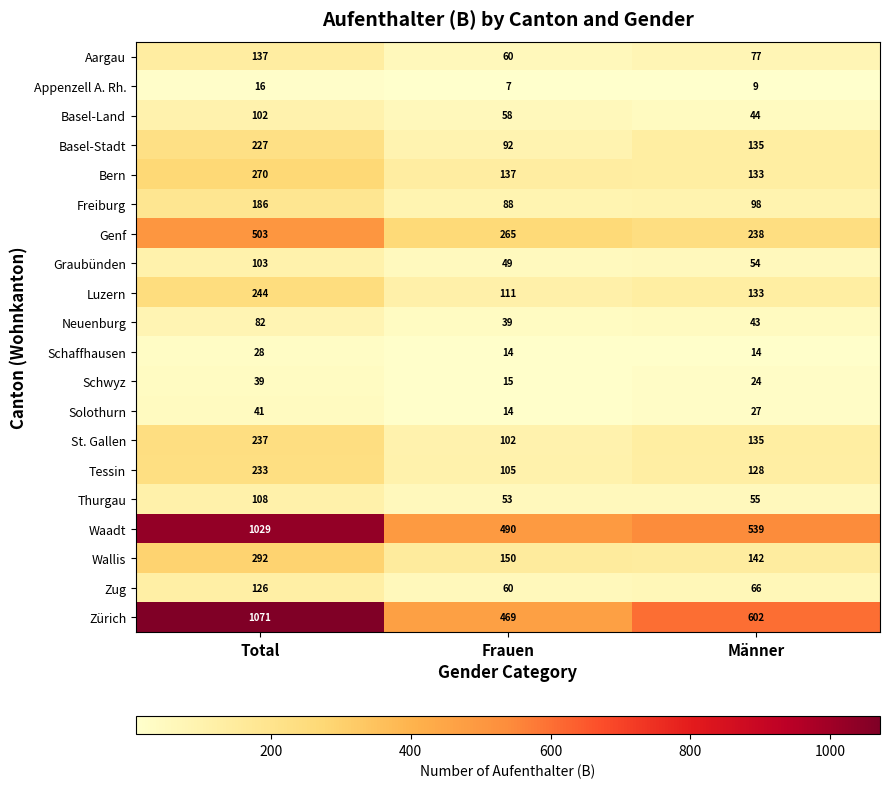

What is the difference between the maximum and second lowest values in the Genf series?

238